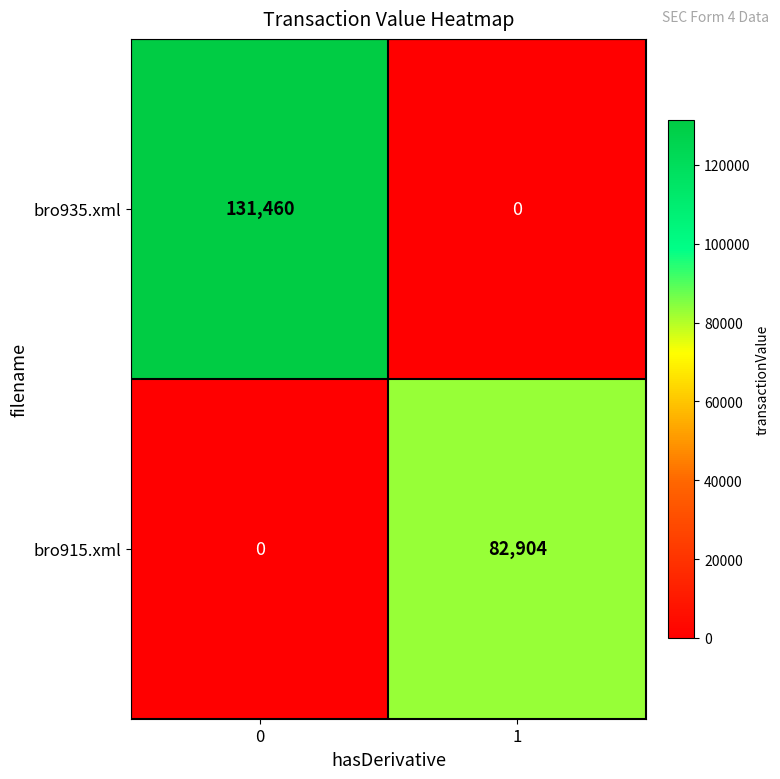

True or false: bro935.xml has a value of 131460 at 0.

True